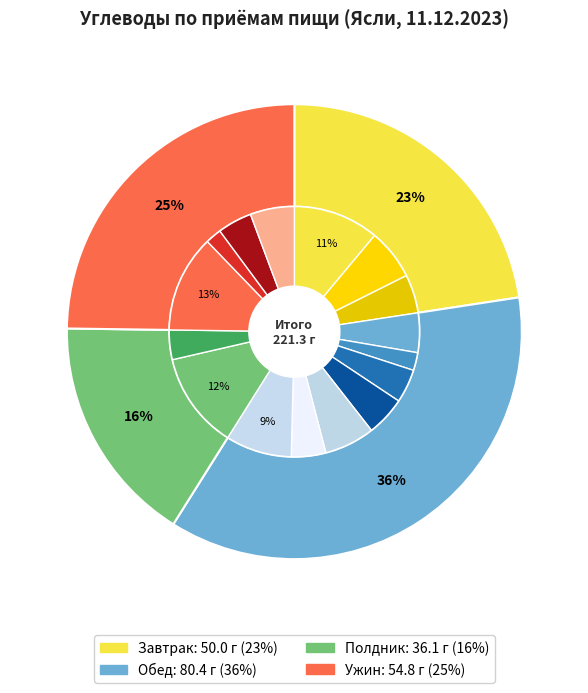

How many slices are in this pie chart?

16